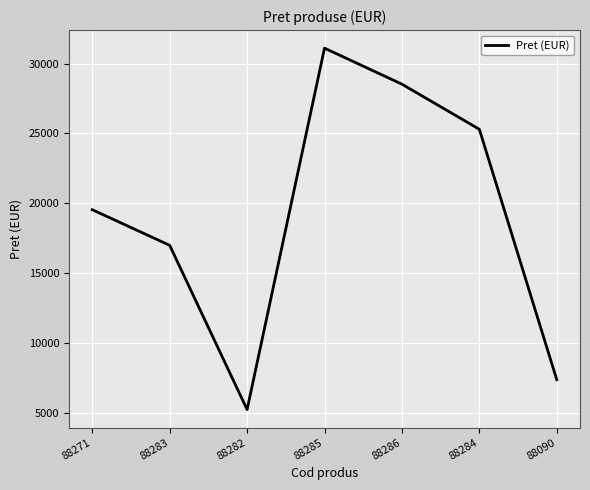

What is the greatest value displayed?

31100.0